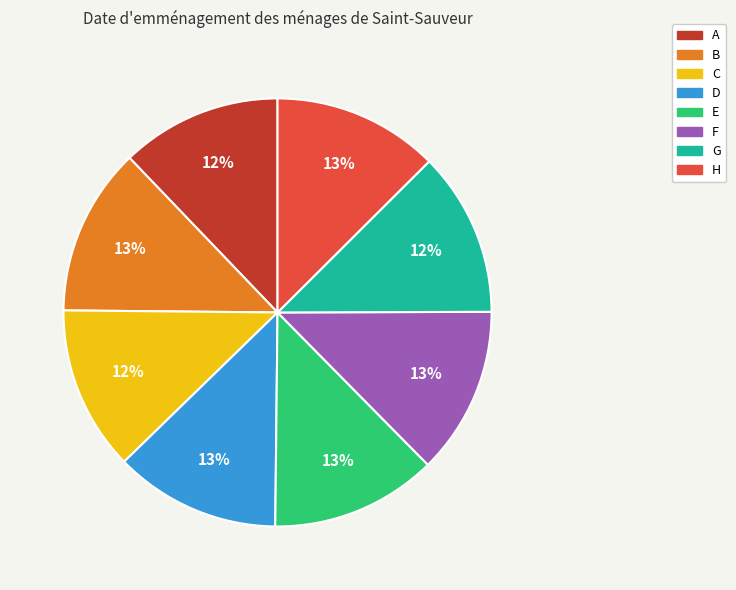

How many segments does this pie chart have?

8